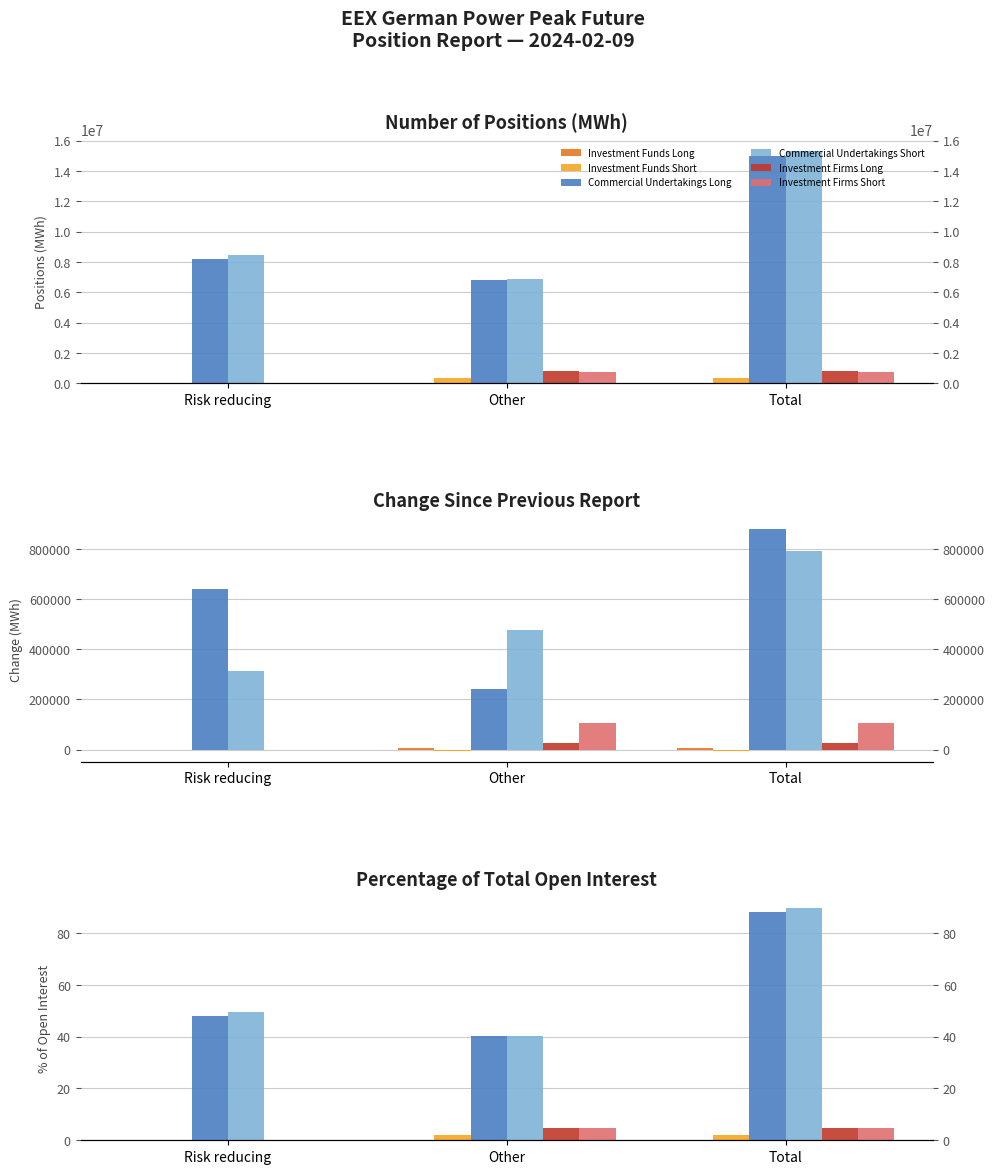

What is the label of the 2nd bar from the left?

Other